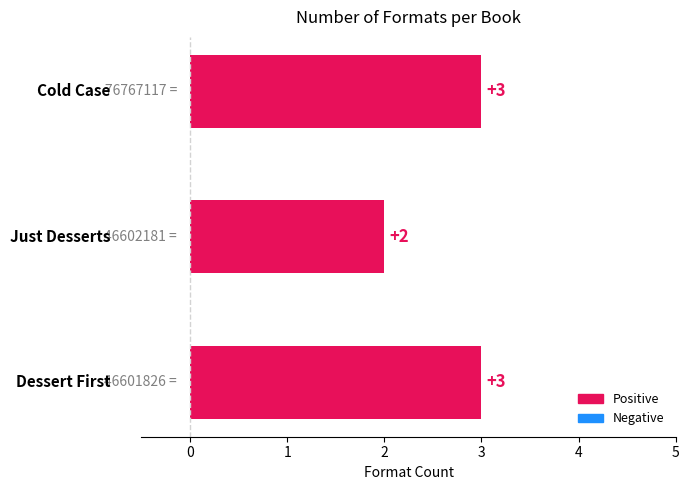

Are the bars horizontal?

Yes